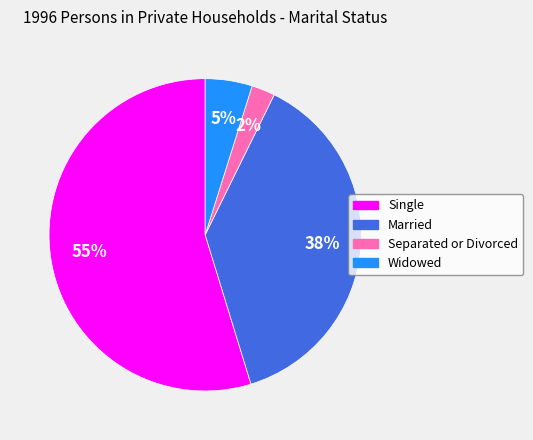

To the nearest percent, what percentage of the pie is Widowed?

5%